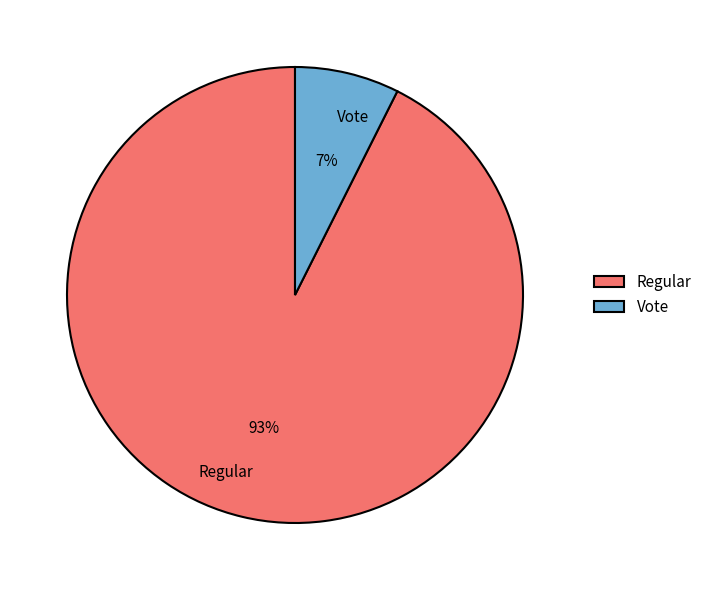

To the nearest percent, what percentage of the pie is Regular?

93%